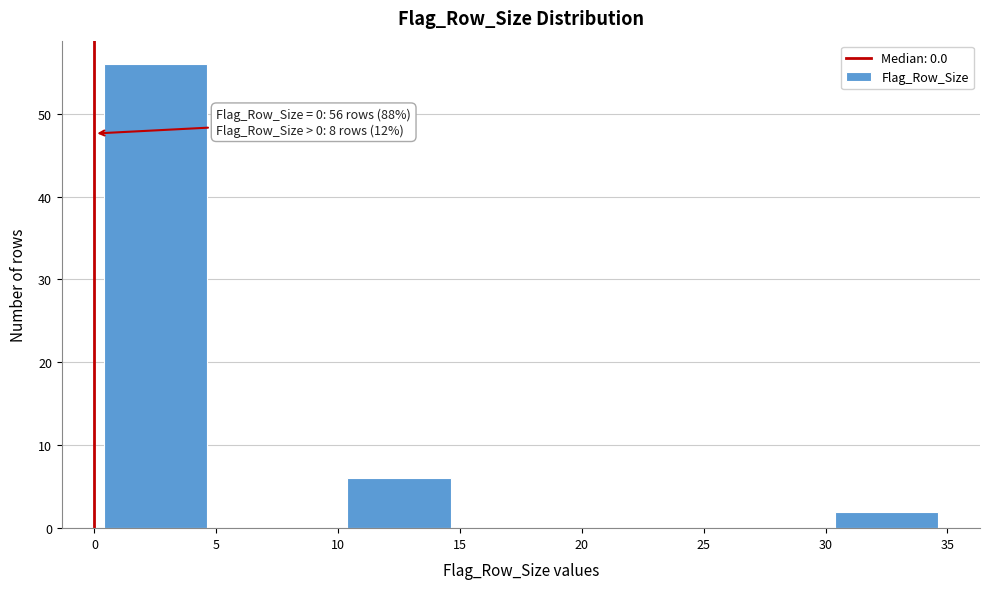

Which range on the x-axis has the tallest bar?

0 to 5